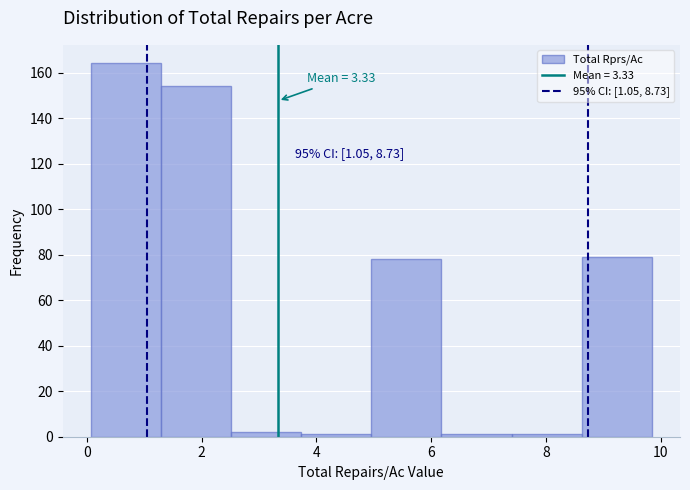

Over which range of the x-axis is the bar tallest?

0.0 to 1.2